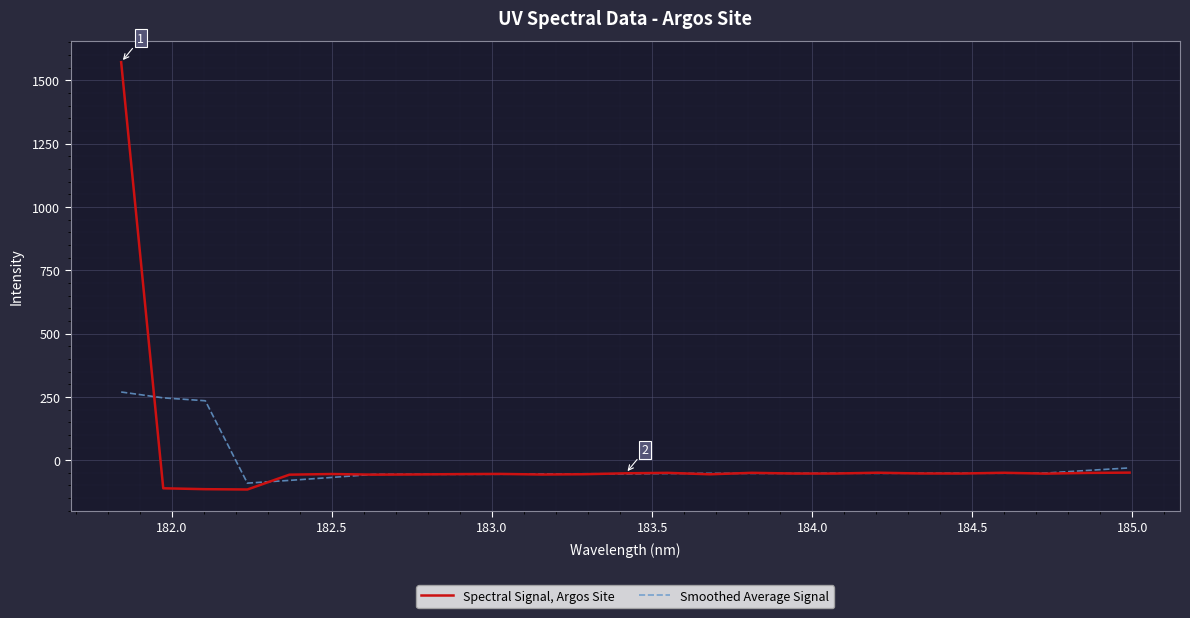

List the series in order of their overall mean, highest first.

Spectral Signal, Argos Site, Smoothed Average Signal